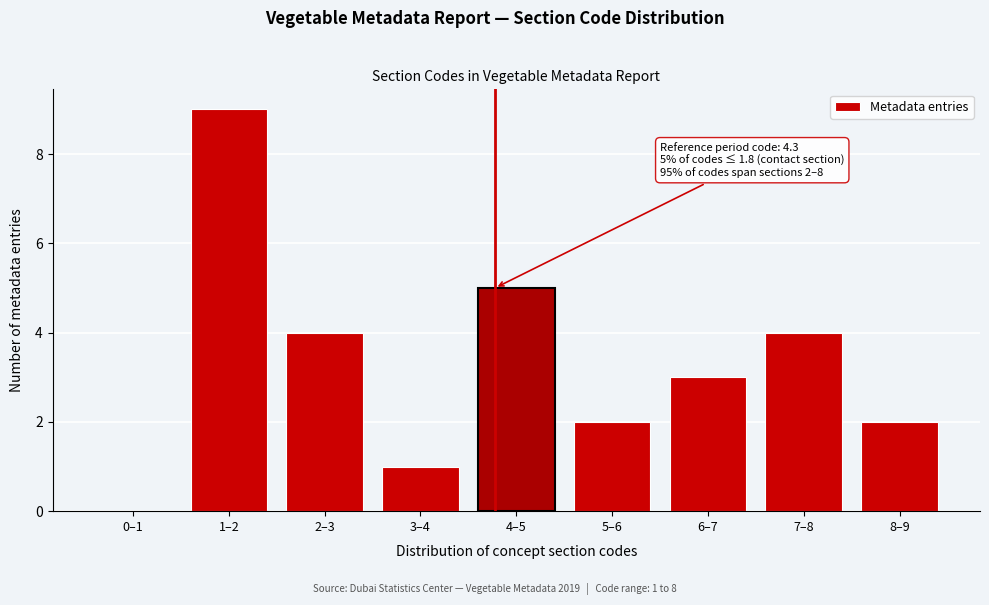

Reading left to right, what are all the values shown in this chart?

0–1=0	1–2=9	2–3=4	3–4=1	4–5=5	5–6=2	6–7=3	7–8=4	8–9=2